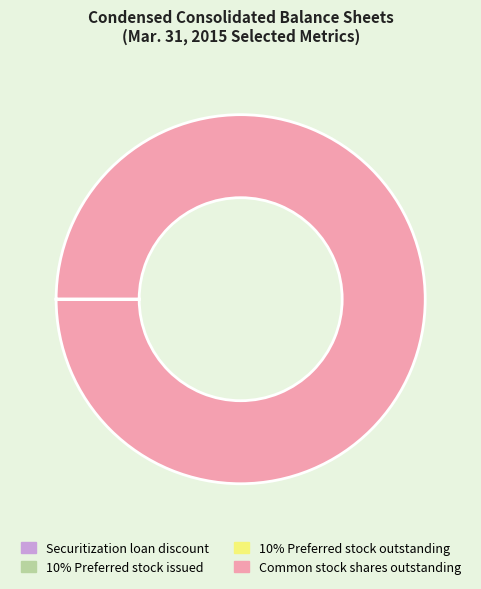

The Common stock shares outstanding slice represents 93% of the pie. True or false?

False